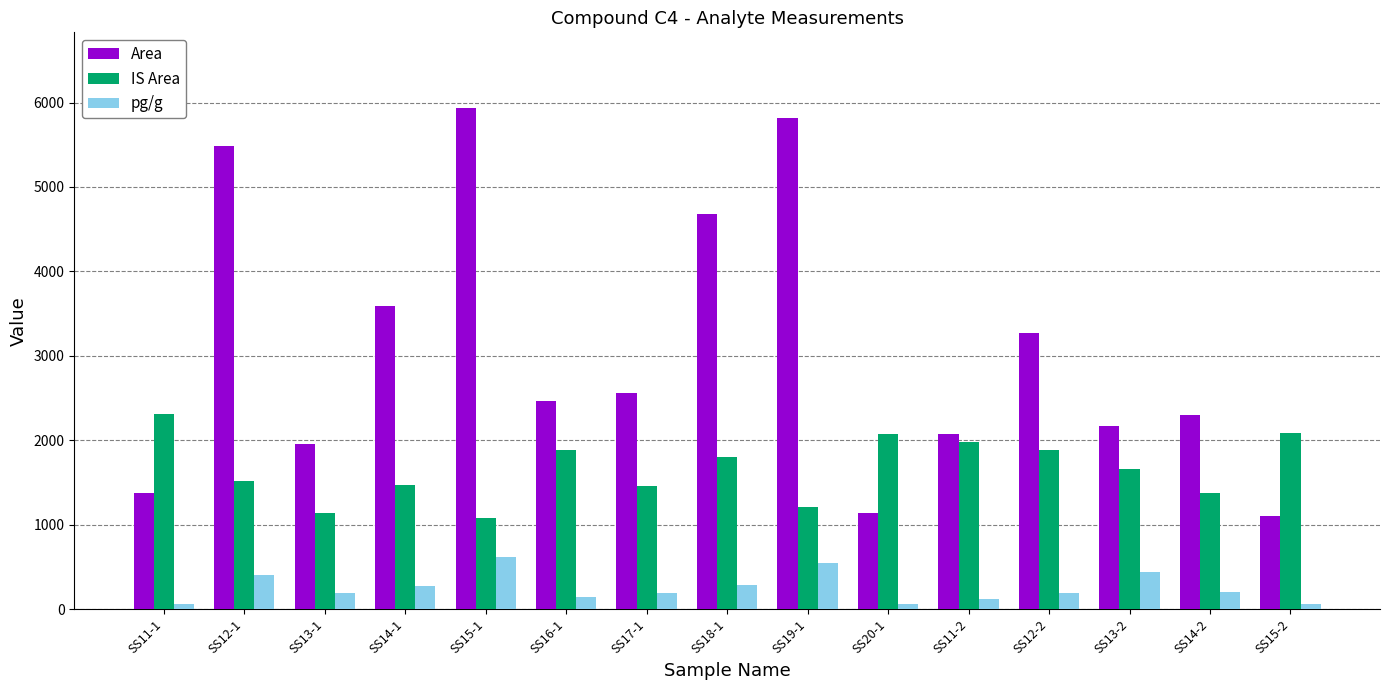

Rank the series by their average value, from lowest to highest.

pg/g, IS Area, Area